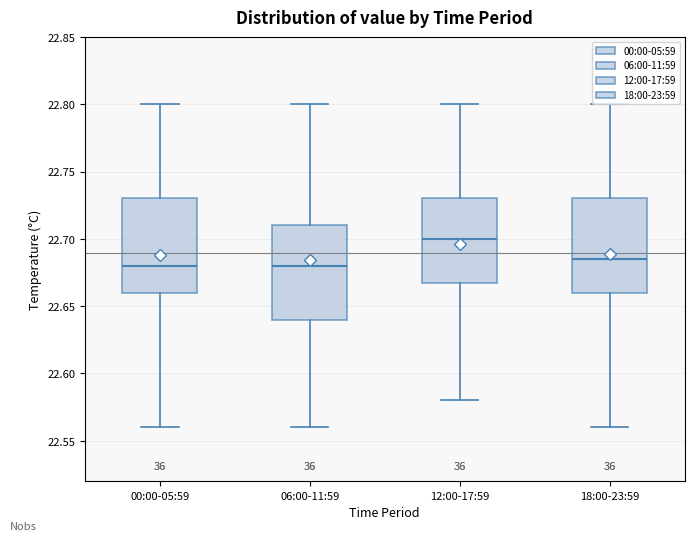

Reading left to right, read every box against the y-axis: the position of its median line, the range the box covers, and the ends of its whiskers. The values are not printed on the chart, so give them approximately, as read against the axis.

00:00-05:59: median 22.680, box 22.660 to 22.730, whiskers 22.560 to 22.800
06:00-11:59: median 22.680, box 22.640 to 22.710, whiskers 22.560 to 22.800
12:00-17:59: median 22.700, box 22.670 to 22.730, whiskers 22.580 to 22.800
18:00-23:59: median 22.685, box 22.660 to 22.730, whiskers 22.560 to 22.800